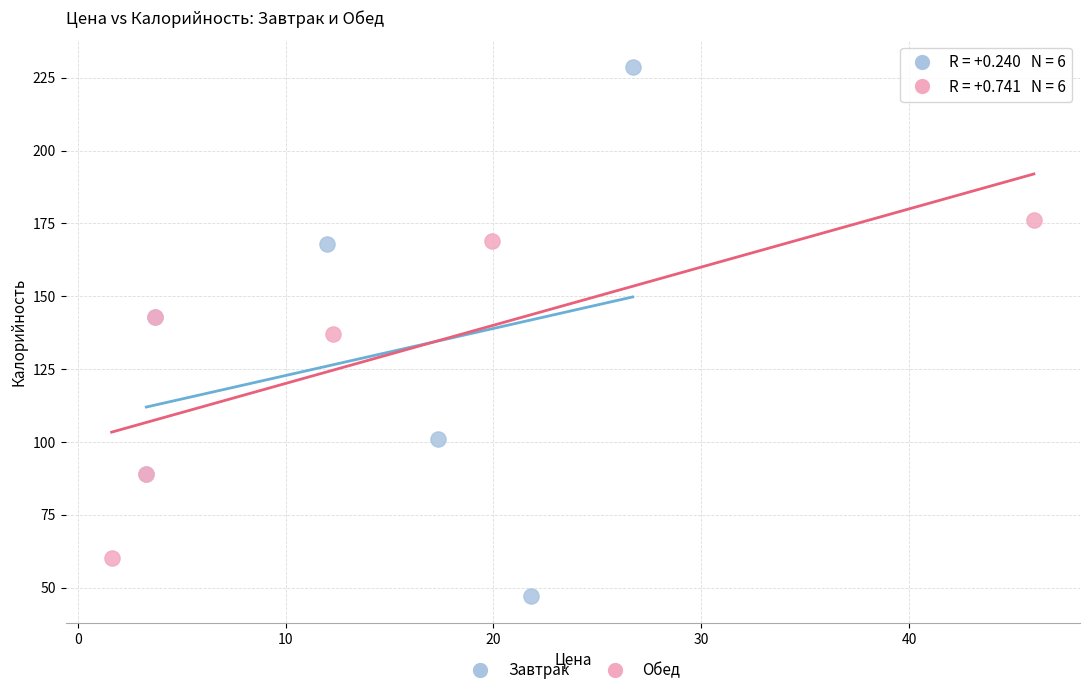

Which series reaches the maximum Y coordinate?

Завтрак